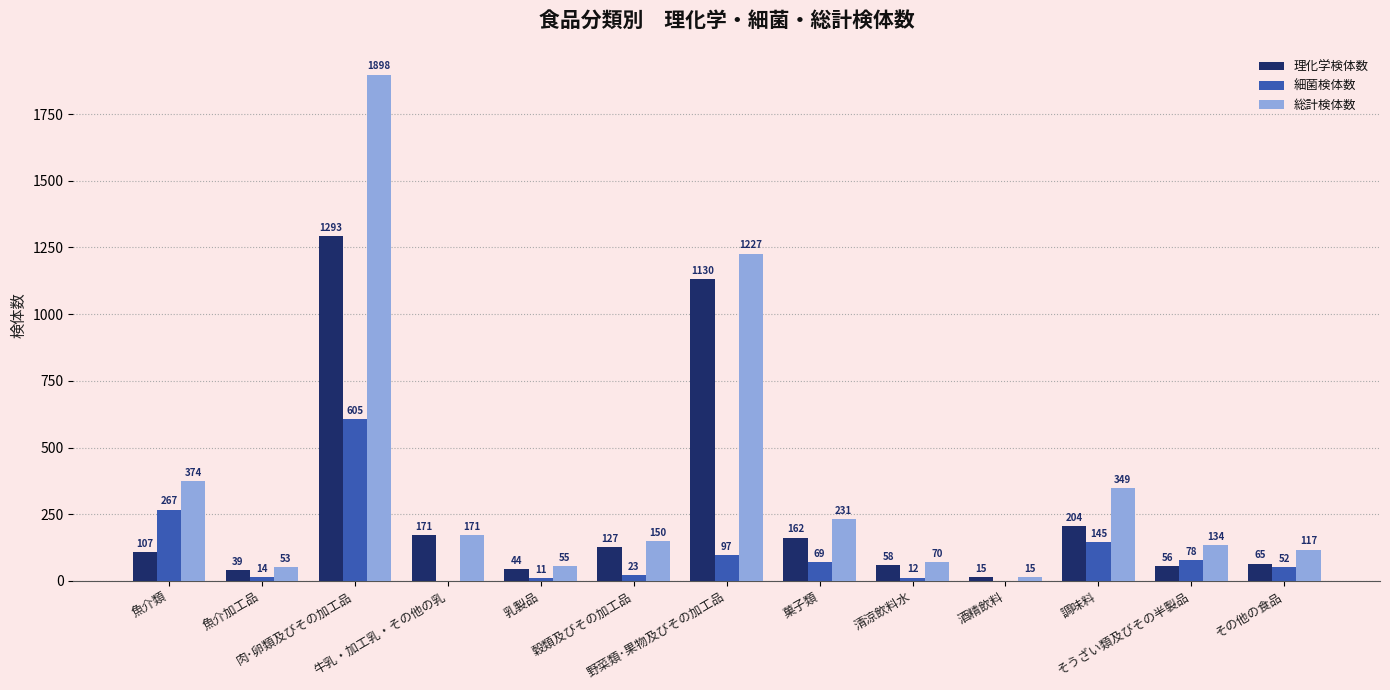

Reading left to right, what are all the values shown in this chart?

理化学検体数: 魚介類=107	魚介加工品=39	肉･卵類及びその加工品=1293	牛乳・加工乳・その他の乳=171	乳製品=44	穀類及びその加工品=127	野菜類･果物及びその加工品=1130	菓子類=162	清涼飲料水=58	酒精飲料=15	調味料=204	そうざい類及びその半製品=56	その他の食品=65
細菌検体数: 魚介類=267	魚介加工品=14	肉･卵類及びその加工品=605	牛乳・加工乳・その他の乳=0	乳製品=11	穀類及びその加工品=23	野菜類･果物及びその加工品=97	菓子類=69	清涼飲料水=12	酒精飲料=0	調味料=145	そうざい類及びその半製品=78	その他の食品=52
総計検体数: 魚介類=374	魚介加工品=53	肉･卵類及びその加工品=1898	牛乳・加工乳・その他の乳=171	乳製品=55	穀類及びその加工品=150	野菜類･果物及びその加工品=1227	菓子類=231	清涼飲料水=70	酒精飲料=15	調味料=349	そうざい類及びその半製品=134	その他の食品=117